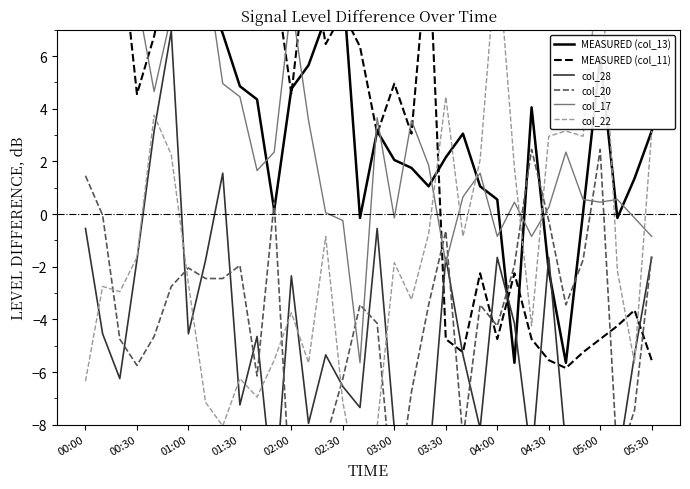

Which series changed the most between 14 and 26?

MEASURED (col_11)